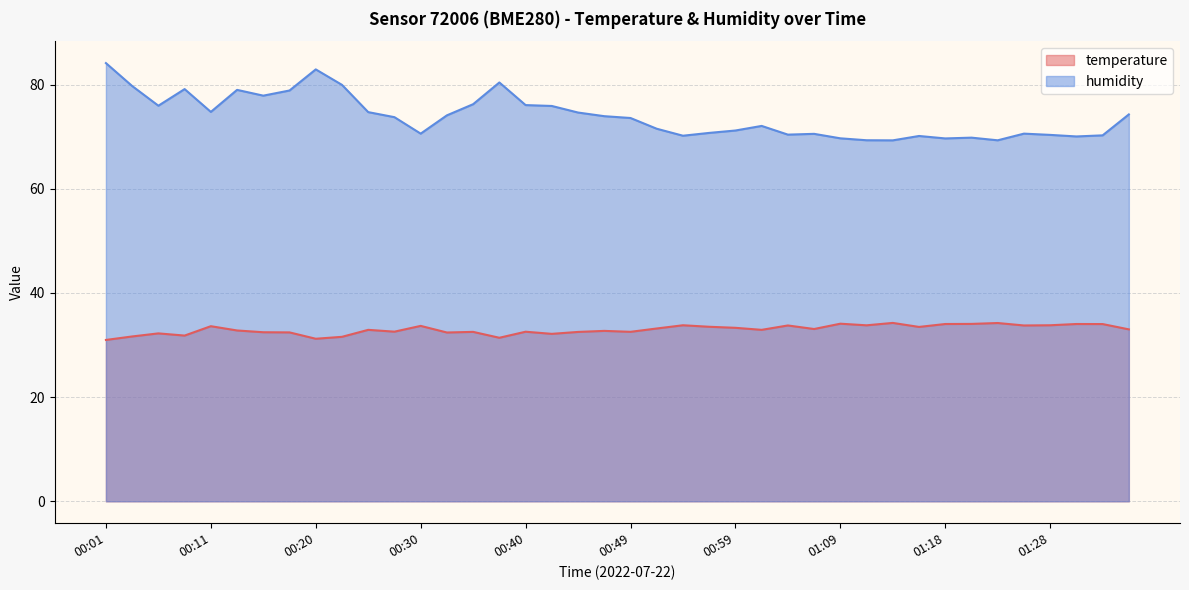

What position from the right is 01:18?

8